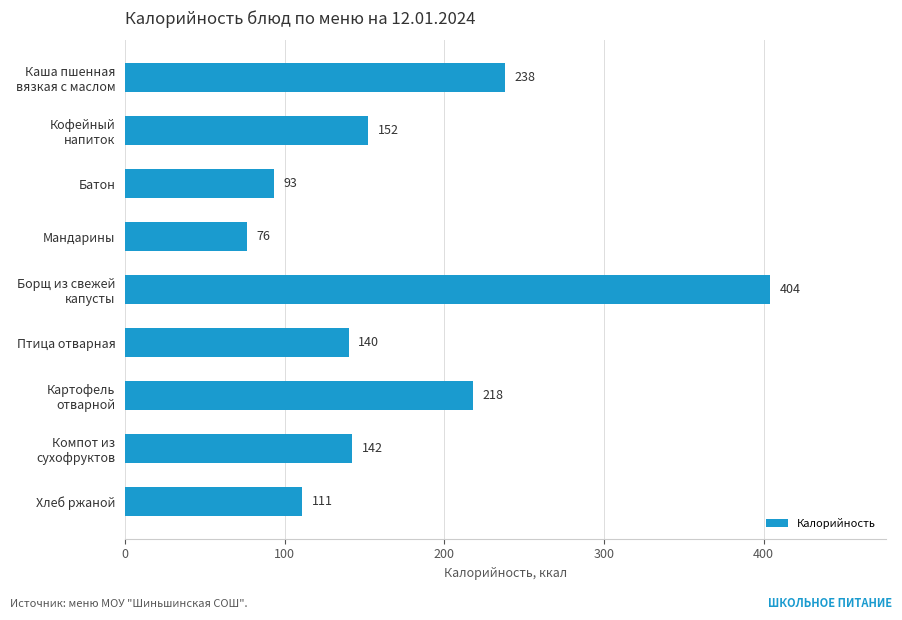

What is the value of the 9th bar from the top?

111